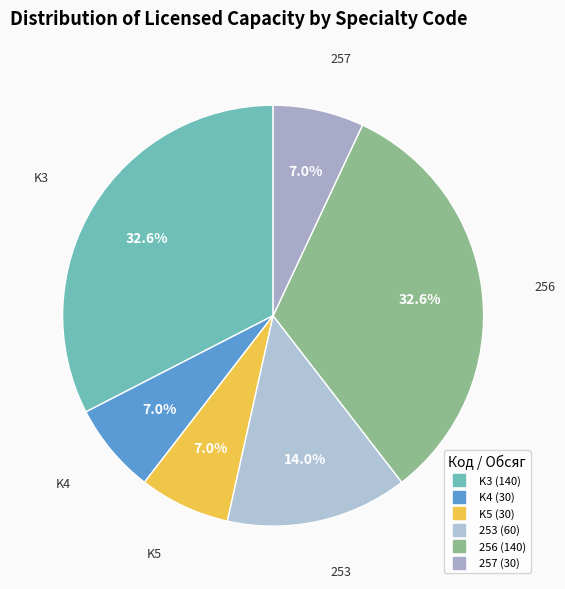

To the nearest percent, what is the difference between the largest and smallest slice percentages?

26%